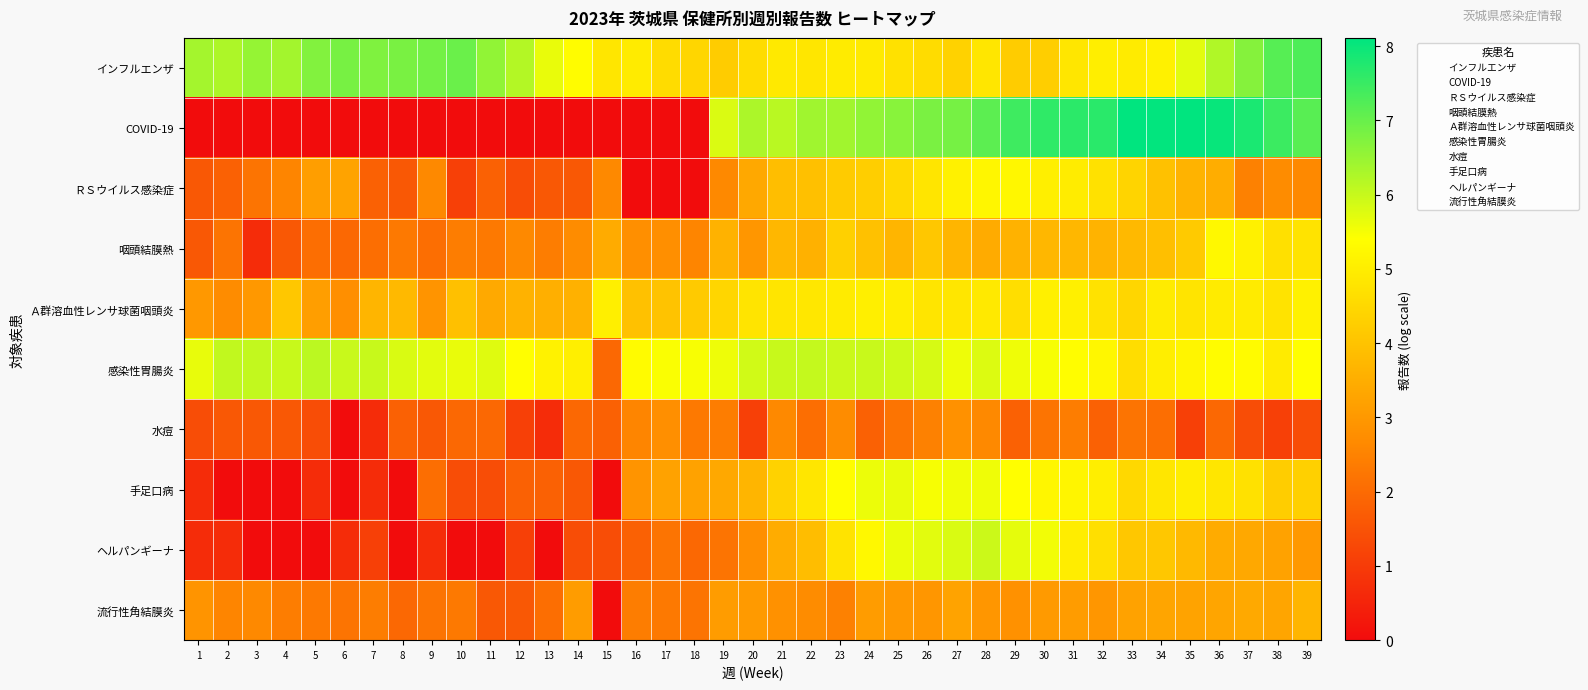

At how many categories does at least one series exceed 7?

12